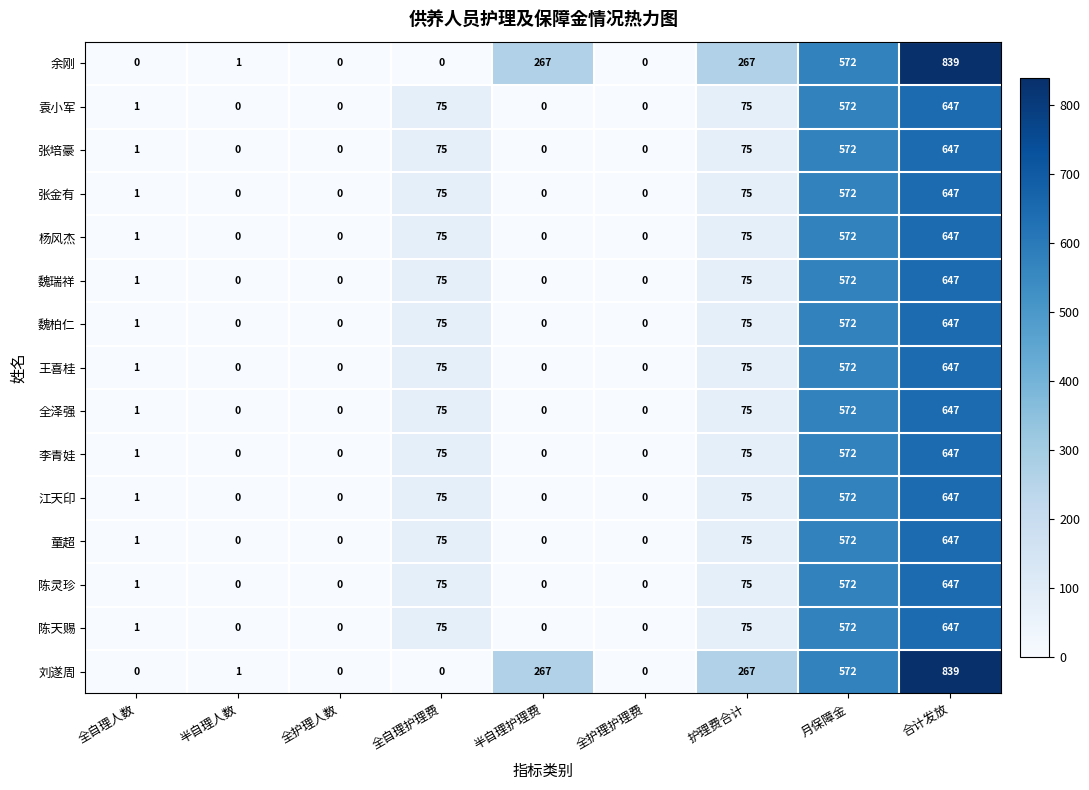

What is the difference between the maximum and minimum values in the 张金有 series?

647